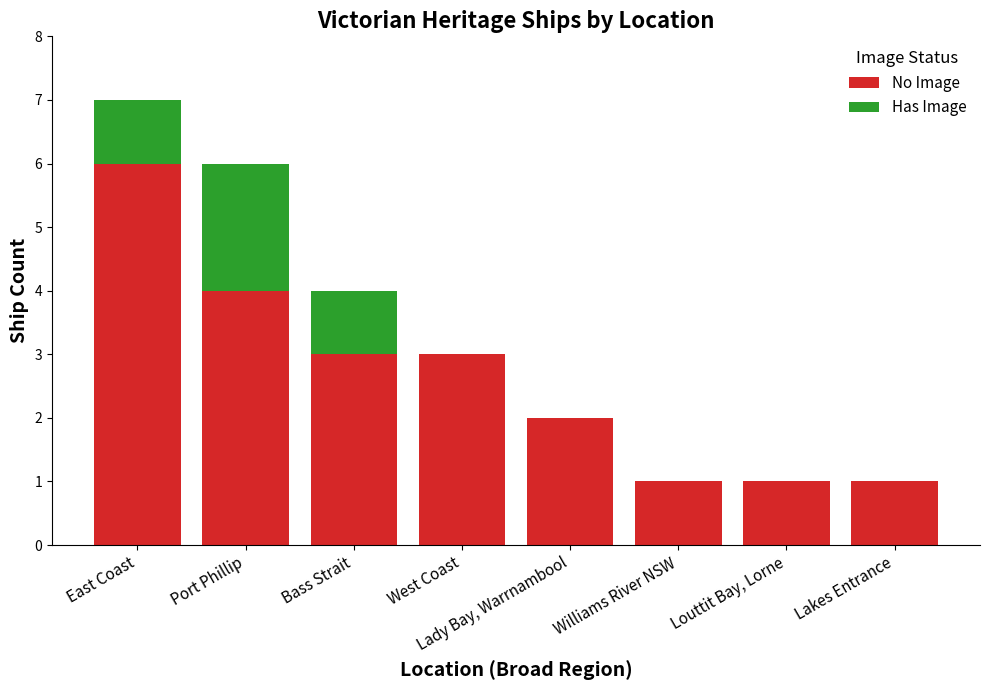

The No Image series shows 6 at East Coast. True or false?

True